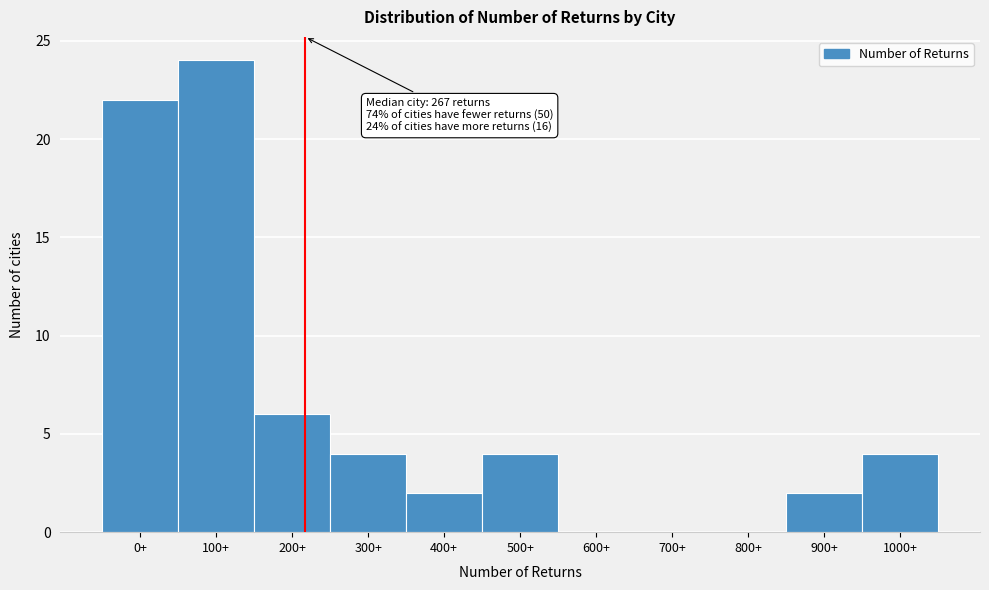

Reading left to right, list all the values displayed in this chart.

0+=22	100+=24	200+=6	300+=4	400+=2	500+=4	600+=0	700+=0	800+=0	900+=2	1000+=4